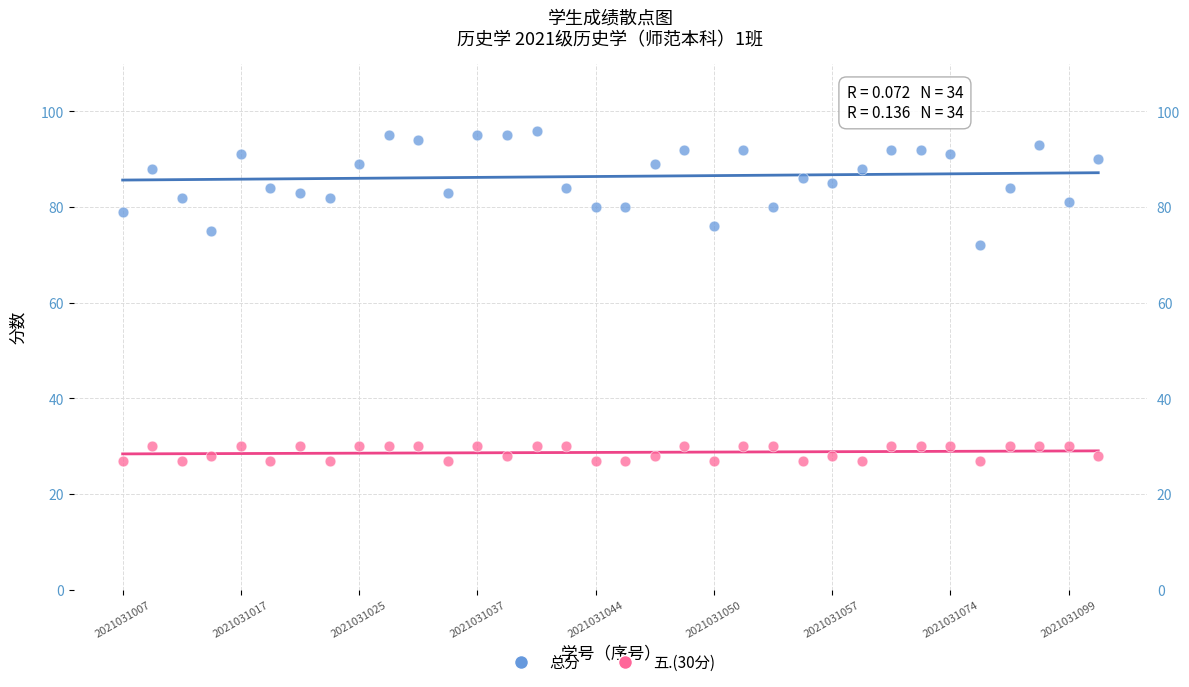

Which series reaches the minimum Y coordinate?

五.(30分)